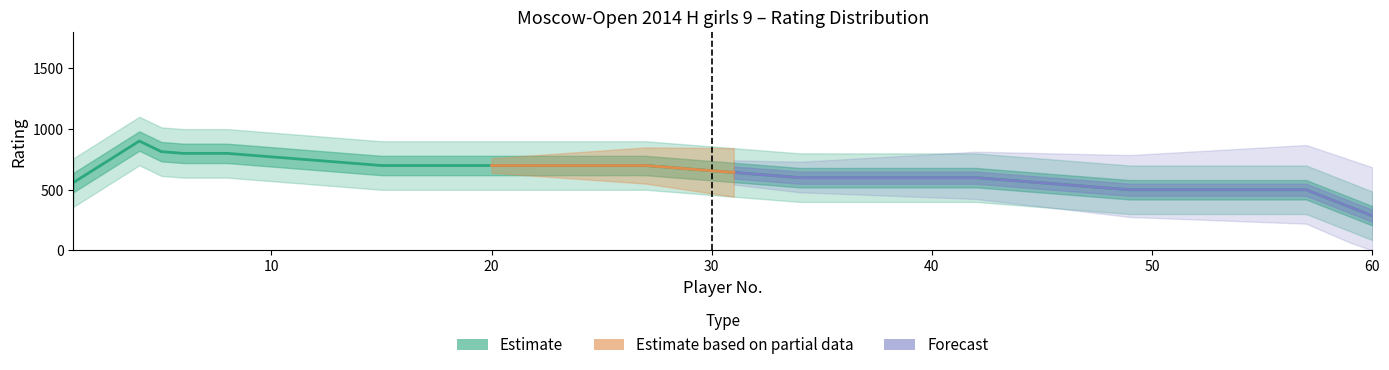

The Rating 700 series shows 700 at 13. True or false?

True